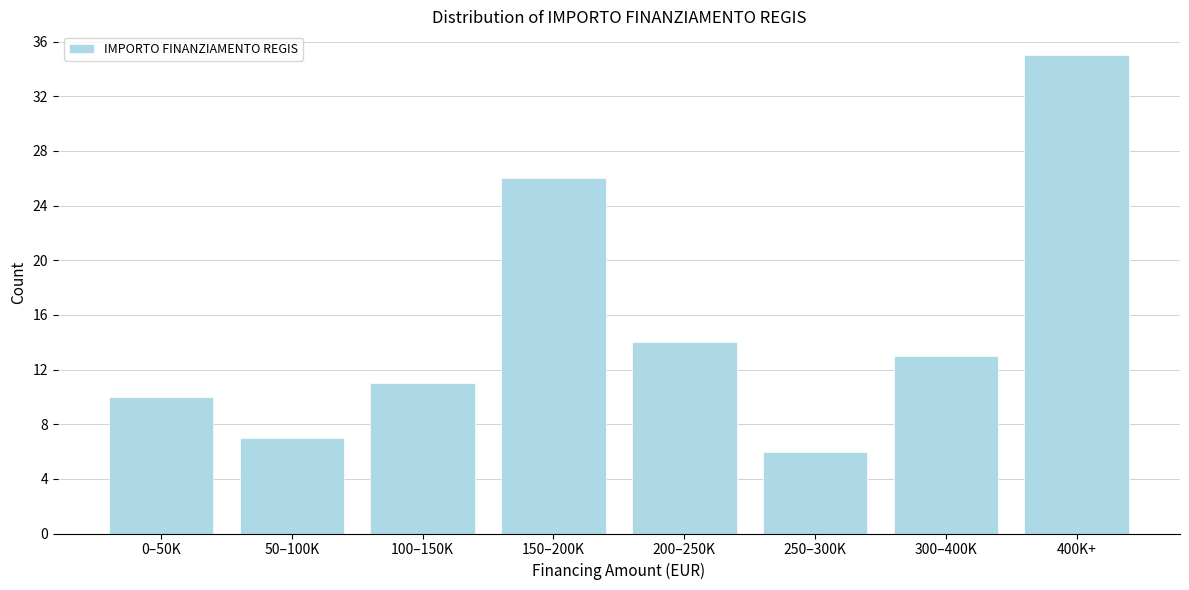

Reading left to right, what are all the values shown in this chart?

0–50K=10	50–100K=7	100–150K=11	150–200K=26	200–250K=14	250–300K=6	300–400K=13	400K+=35